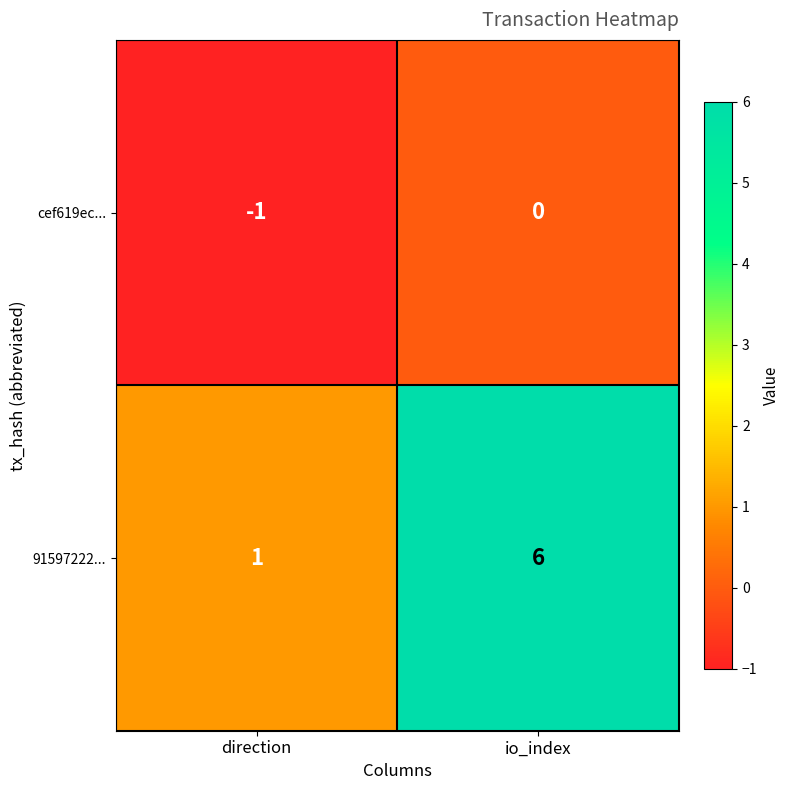

What is the difference between the maximum and minimum values in the 91597222... series?

5